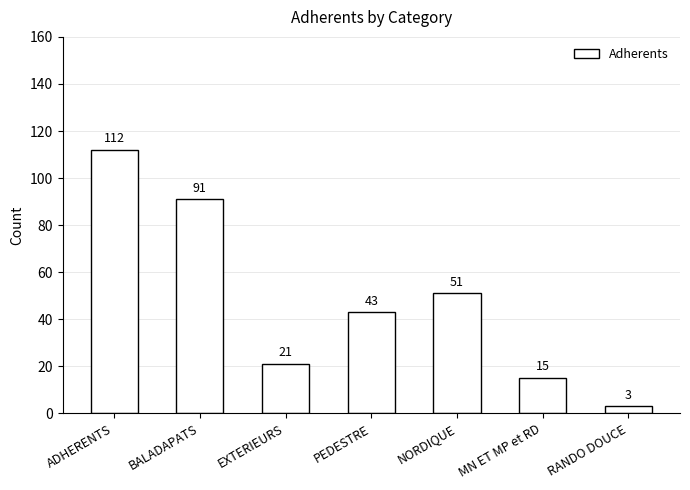

Is it true that the value at EXTERIEURS is 21?

True